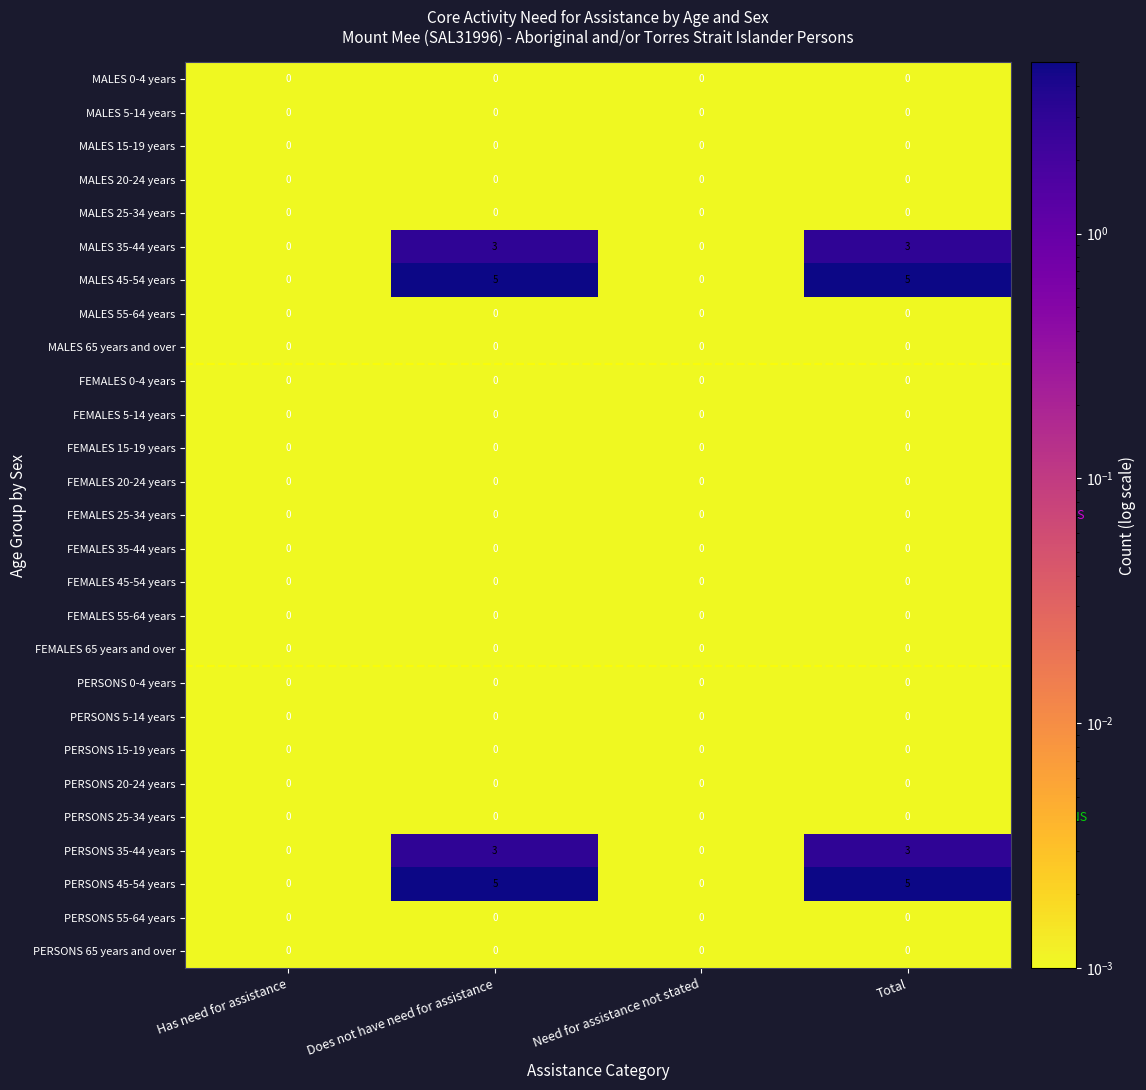

How many categories are shown in the chart?

4